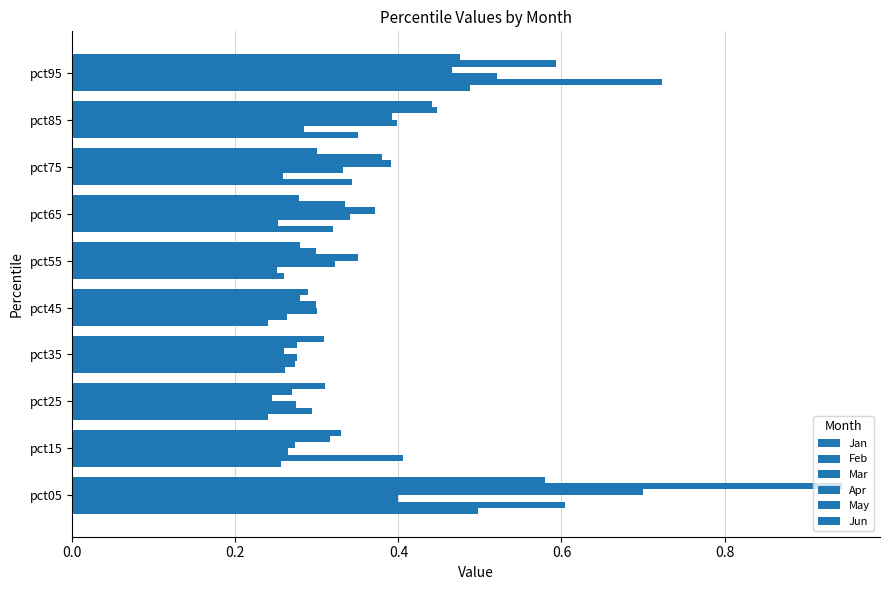

Reading left to right, transcribe all the data shown in this chart.

Jan: 0.5	0.3	0.2	0.3	0.2	0.3	0.3	0.3	0.4	0.5
Feb: 0.6	0.4	0.3	0.3	0.3	0.3	0.3	0.3	0.3	0.7
Mar: 0.4	0.3	0.3	0.3	0.3	0.3	0.3	0.3	0.4	0.5
Apr: 0.7	0.3	0.2	0.3	0.3	0.4	0.4	0.4	0.4	0.5
May: 0.9	0.3	0.3	0.3	0.3	0.3	0.3	0.4	0.4	0.6
Jun: 0.6	0.3	0.3	0.3	0.3	0.3	0.3	0.3	0.4	0.5